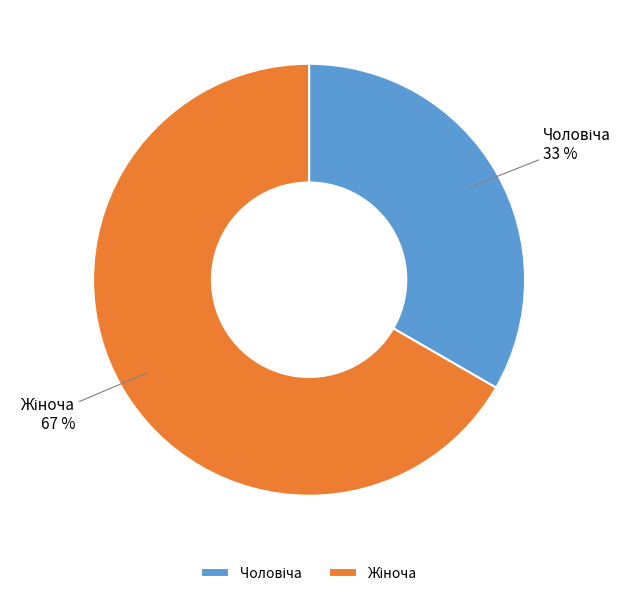

Does any single category account for the majority?

Yes